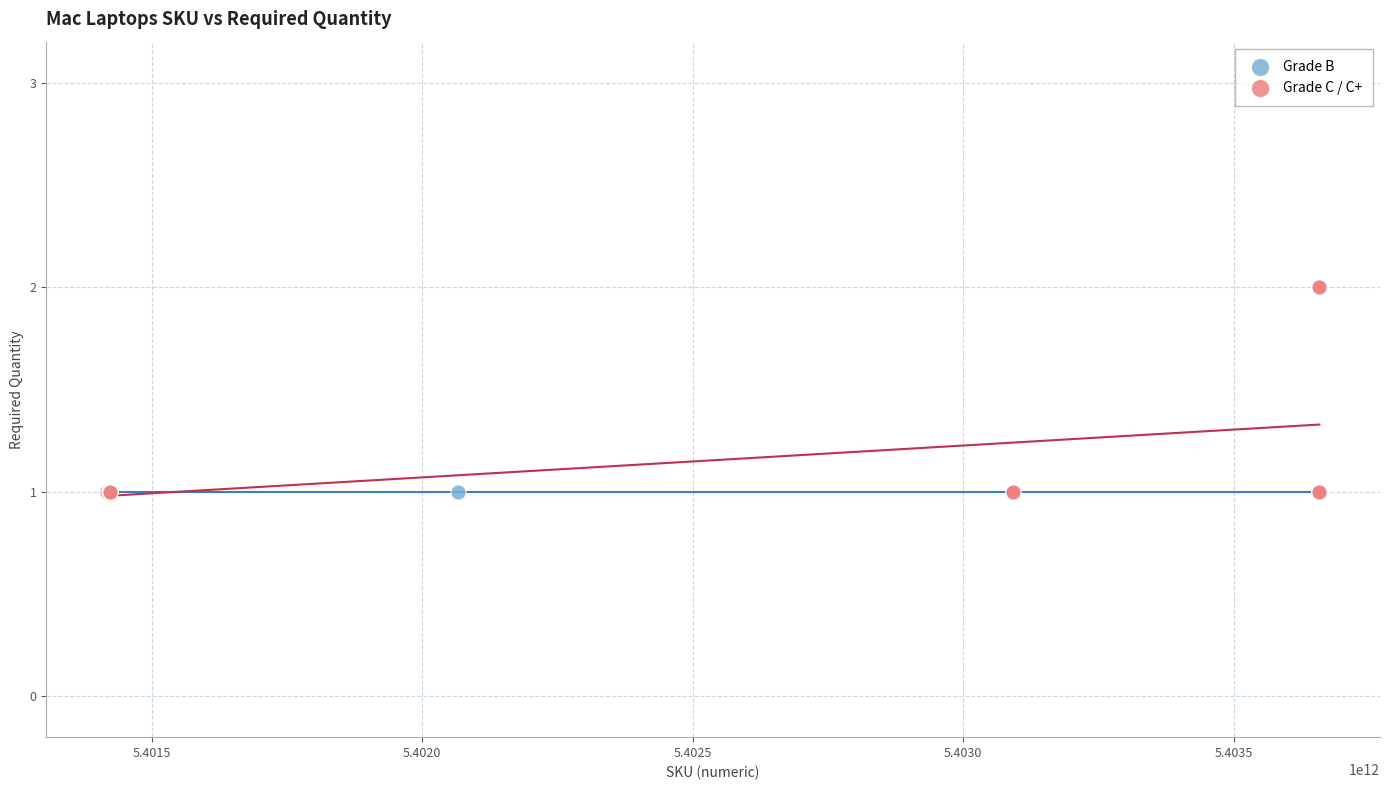

Which series reaches the maximum Y coordinate?

Grade C / C+